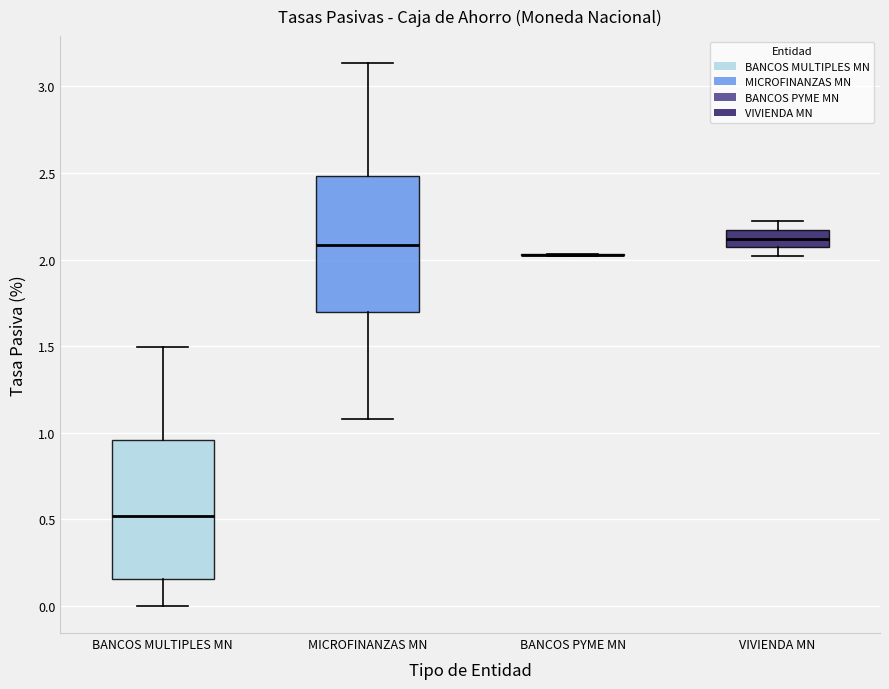

Reading left to right, read every box against the y-axis: the position of its median line, the range the box covers, and the ends of its whiskers. The values are not printed on the chart, so give them approximately, as read against the axis.

BANCOS MULTIPLES MN: median 0.50, box 0.15 to 0.95, whiskers 0.00 to 1.50
MICROFINANZAS MN: median 2.10, box 1.70 to 2.50, whiskers 1.10 to 3.15
BANCOS PYME MN: box collapsed to a line at 2.05, whiskers 2.00 to 2.05
VIVIENDA MN: median 2.10, box 2.05 to 2.15, whiskers 2.00 to 2.20